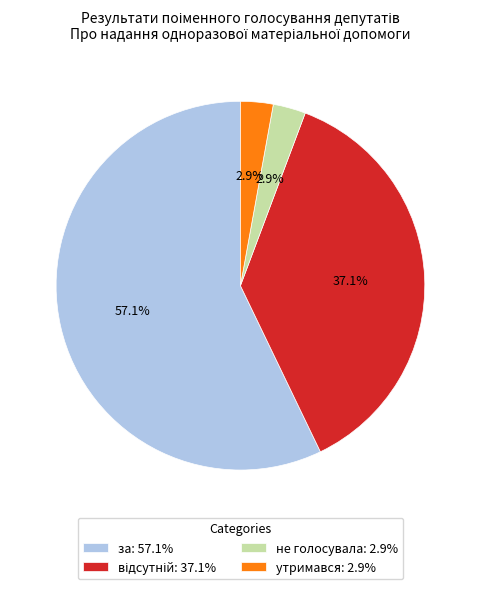

Does any single category account for the majority?

Yes